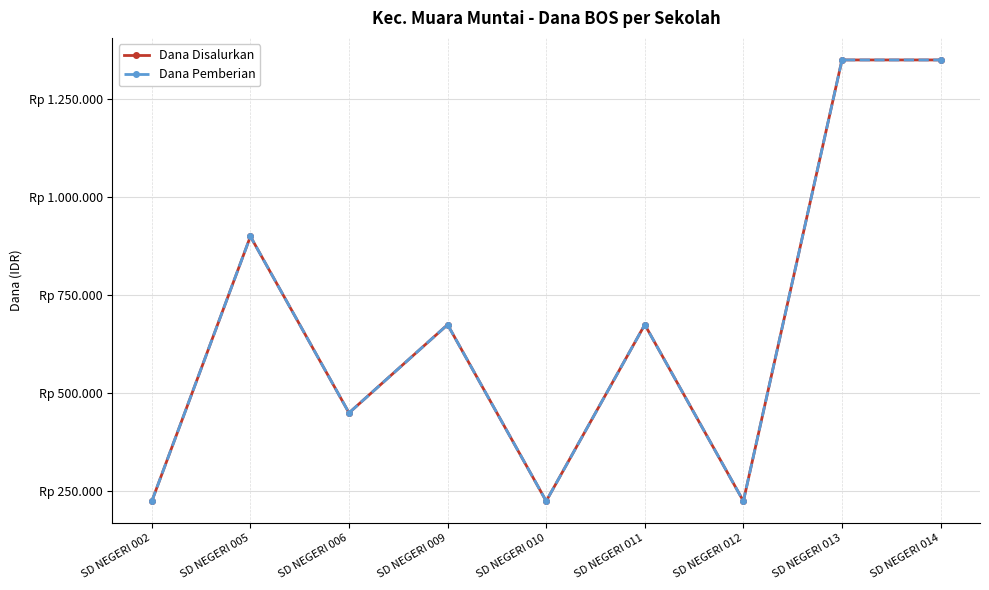

What is the total value across all series at SD NEGERI 012?

450000